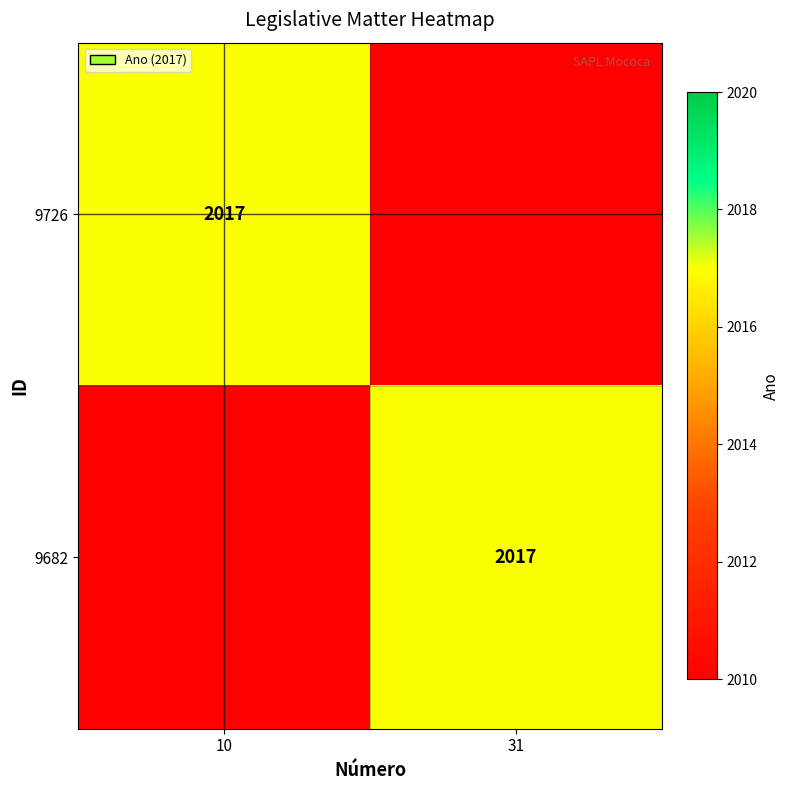

Is it true that 9682 equals 2678 at 31?

False